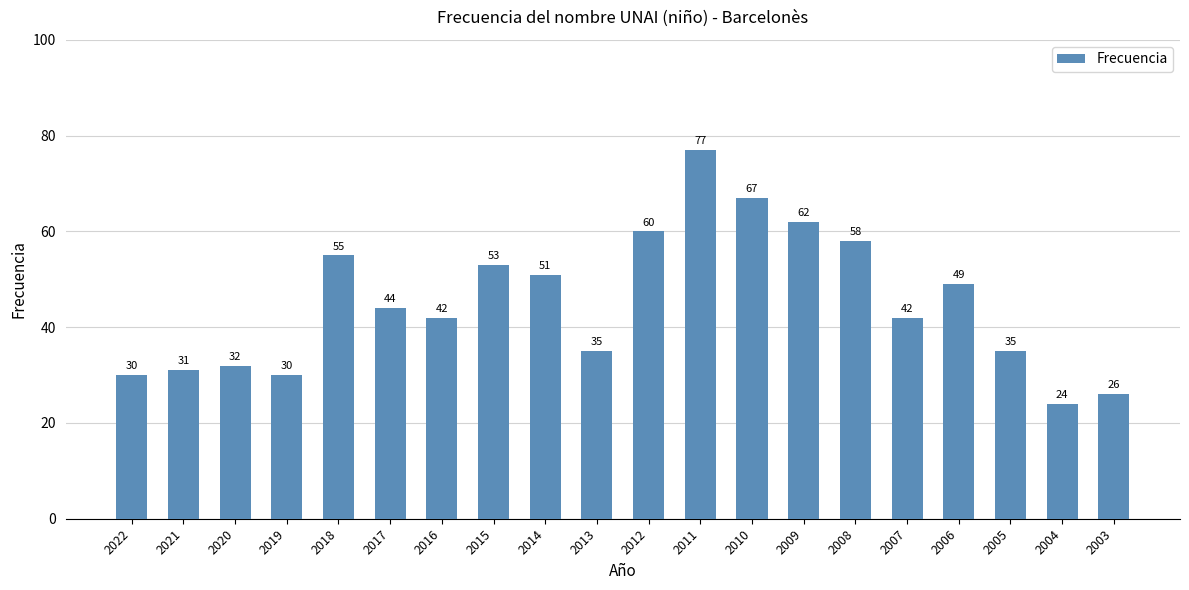

What is the value of the 18th bar from the left?

35